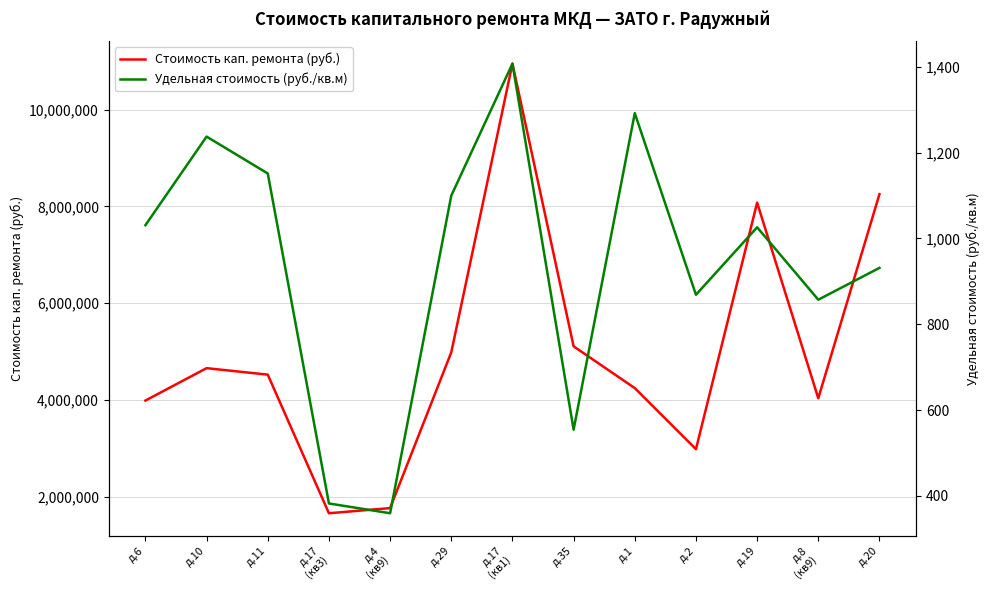

How many interior local valleys does the Стоимость кап. ремонта (руб.) series have?

3